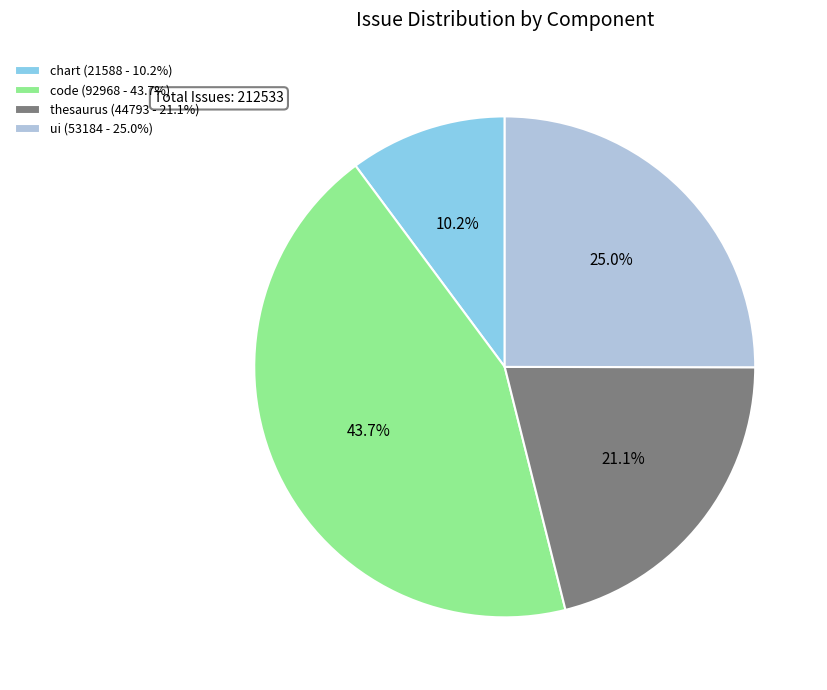

Which slice is the largest?

code